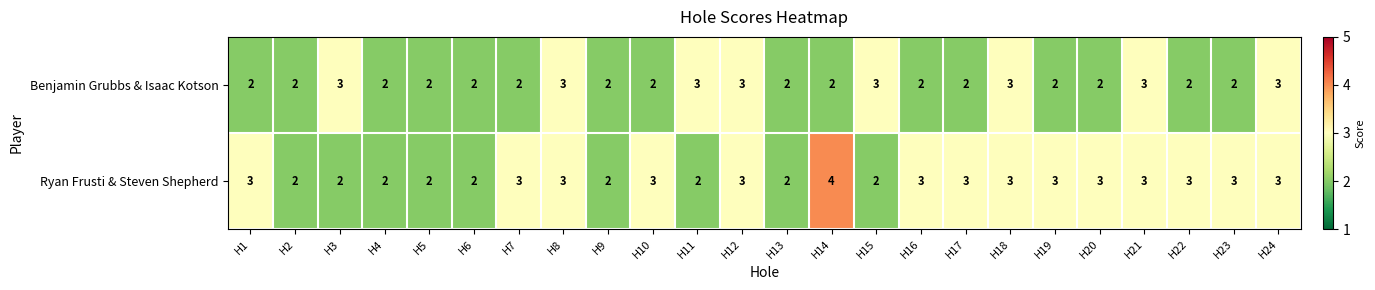

Is it true that Ryan Frusti & Steven Shepherd equals 2 at H4?

True